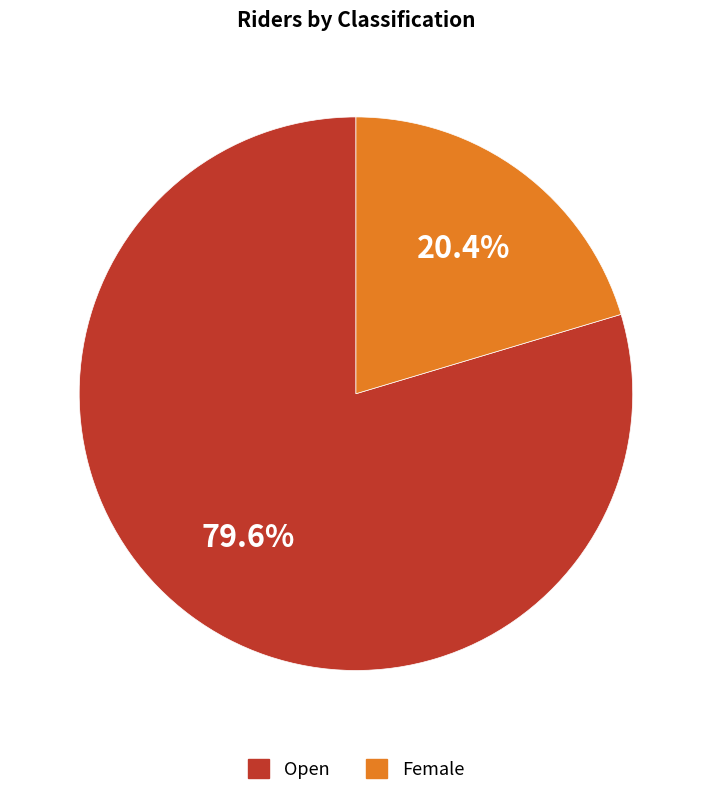

True or false: Female accounts for 20% of the total.

True